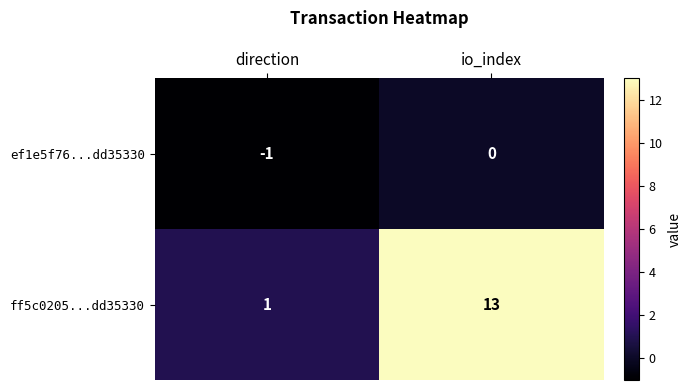

Which series has the largest total across all categories?

ff5c0205...dd35330